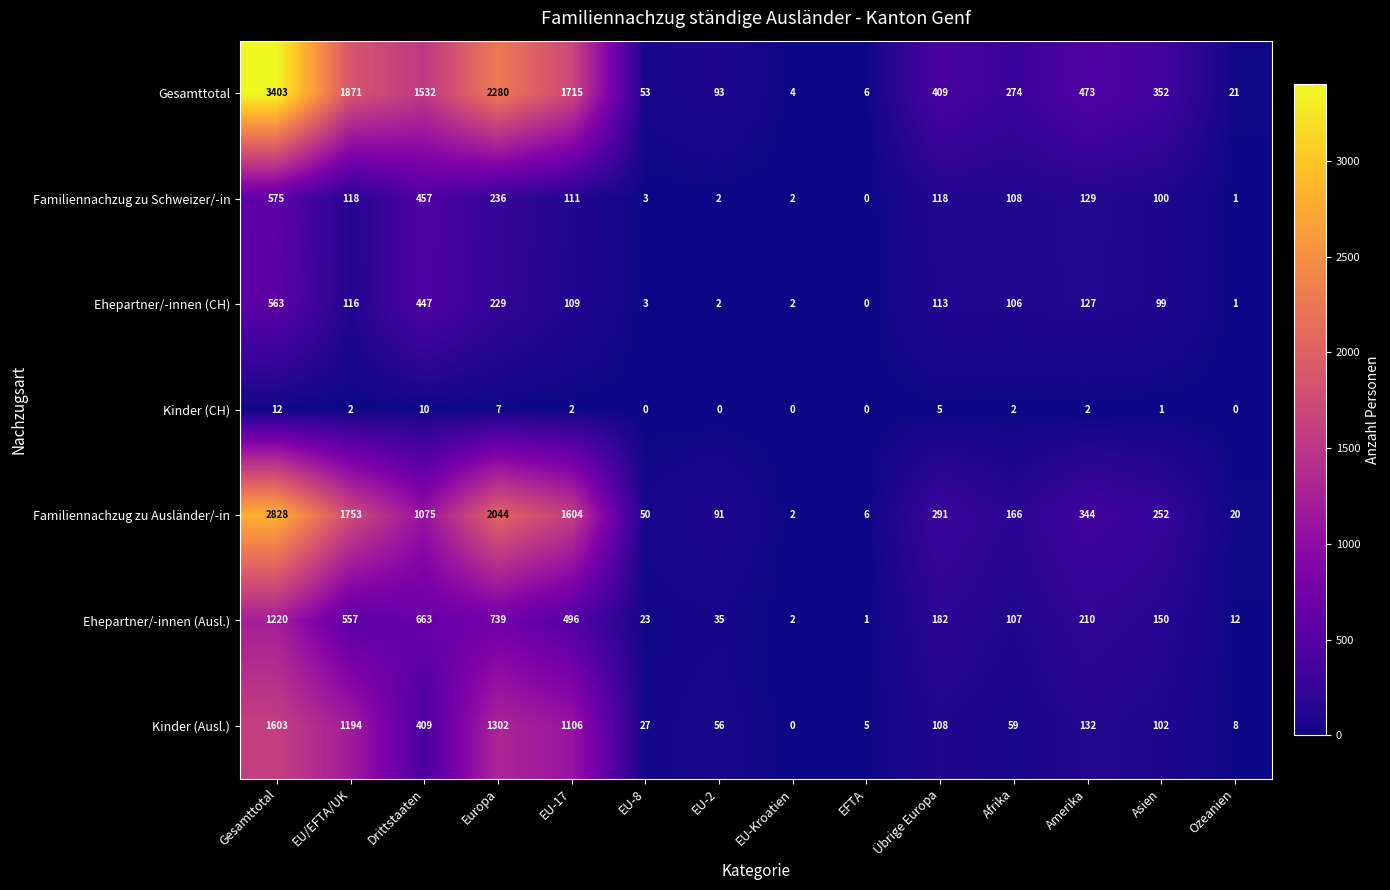

List the series in order of their peak value, lowest first.

Kinder (CH), Ehepartner/-innen (CH), Familiennachzug zu Schweizer/-in, Ehepartner/-innen (Ausl.), Kinder (Ausl.), Familiennachzug zu Ausländer/-in, Gesamttotal